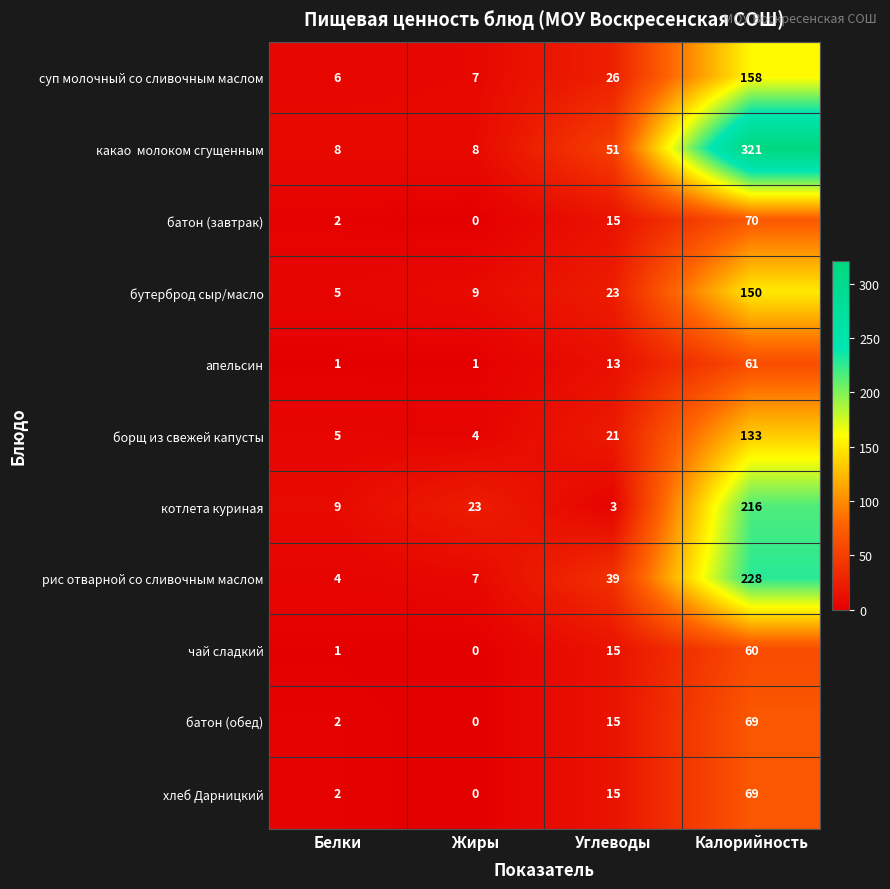

Rank the categories by котлета куриная value from highest to lowest.

Калорийность, Жиры, Белки, Углеводы